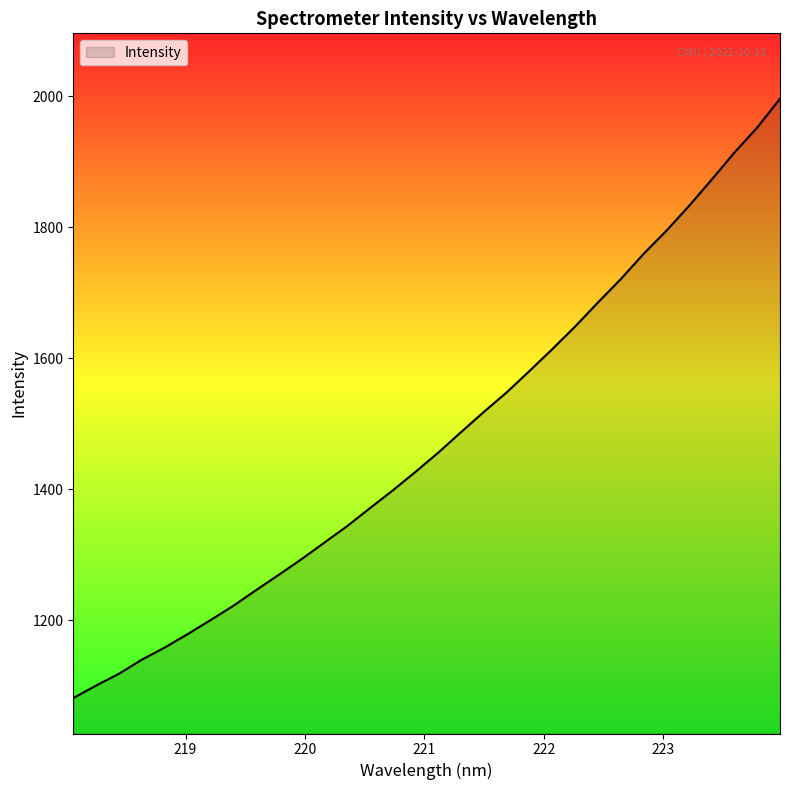

True or false: there are more than 0 points higher than both neighbors.

False